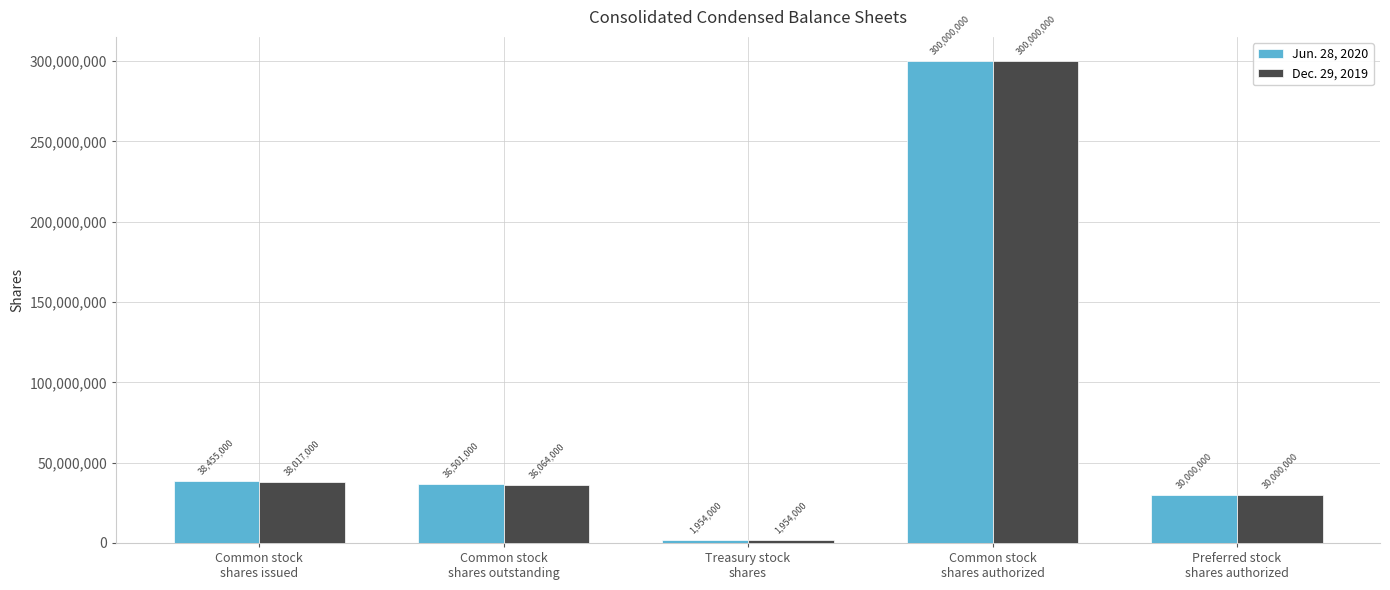

What is the highest value of the Dec. 29, 2019 series?

300000000